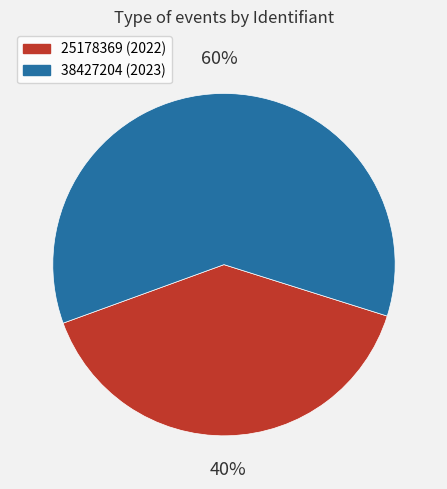

Does any single category account for the majority?

Yes